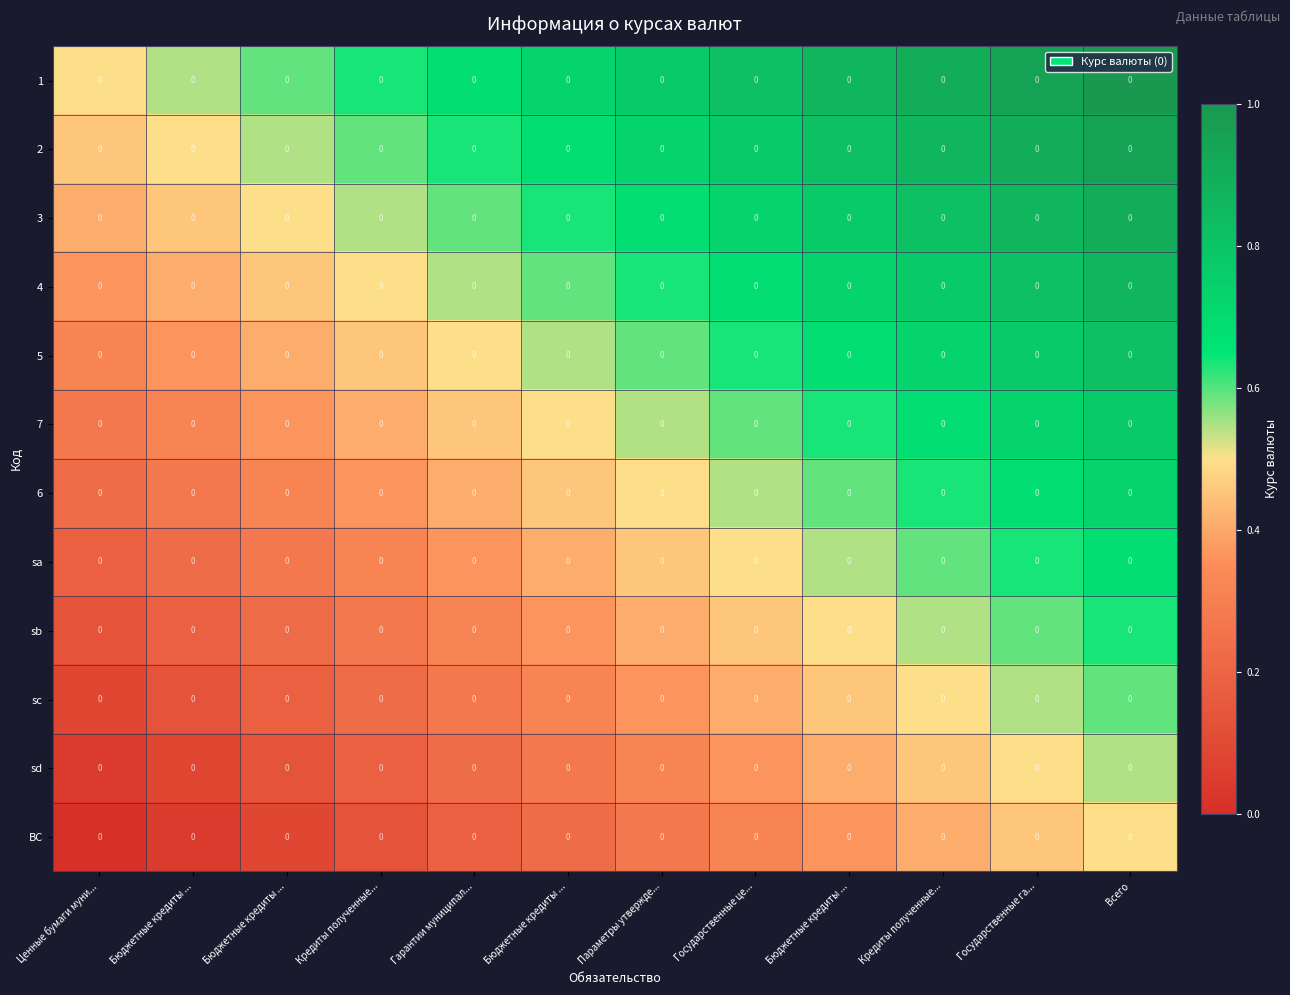

At which category is the sum across all series the highest?

Всего